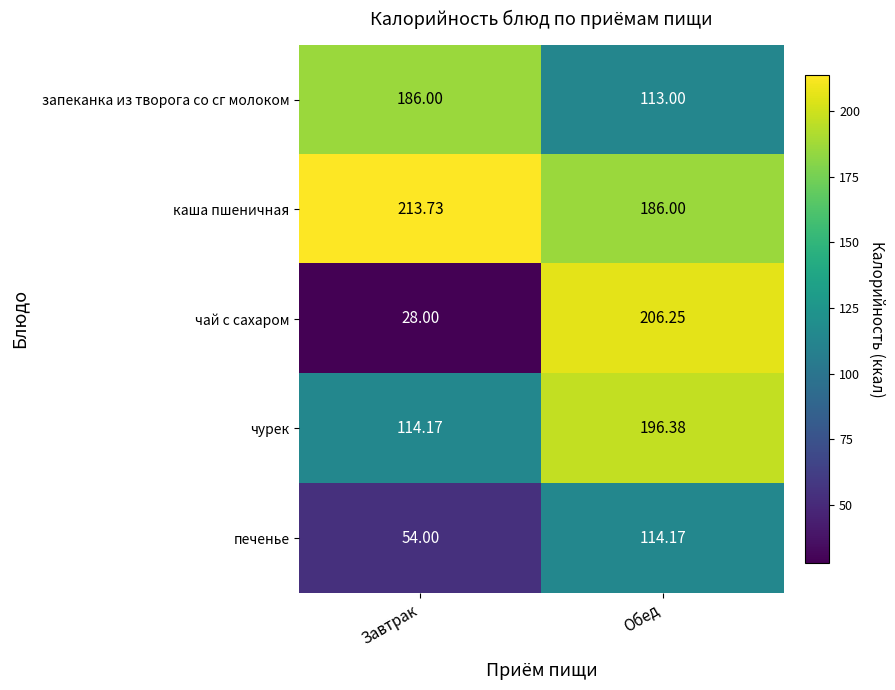

List the series in order of their peak value, lowest first.

печенье, запеканка из творога со сг молоком, чурек, чай с сахаром, каша пшеничная